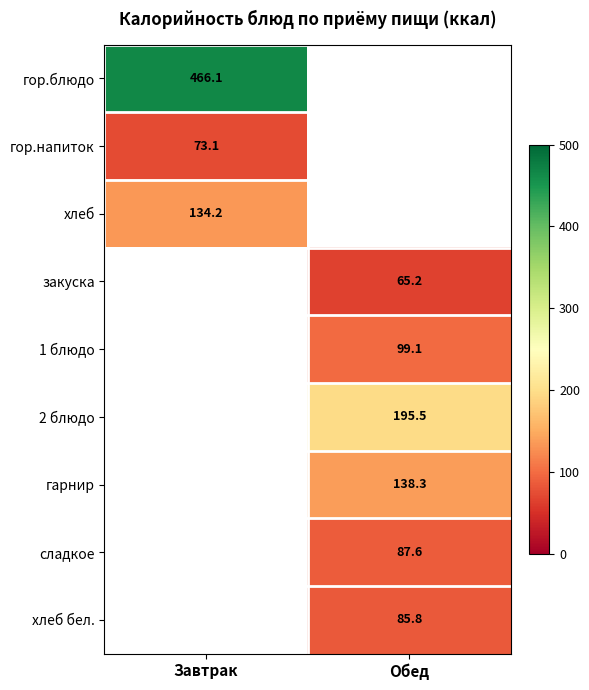

True or false: сладкое has a value of 87.6 at Обед.

True